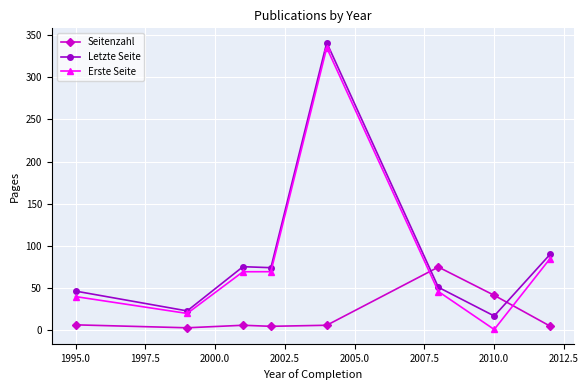

What is the maximum value for Erste Seite?

335.0